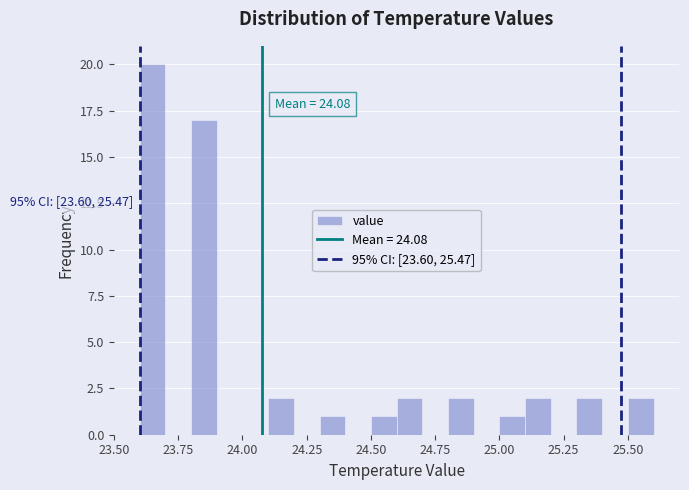

Around what value on the x-axis is the tallest bar? Give the approximate position of its centre, as read against the axis.

23.65